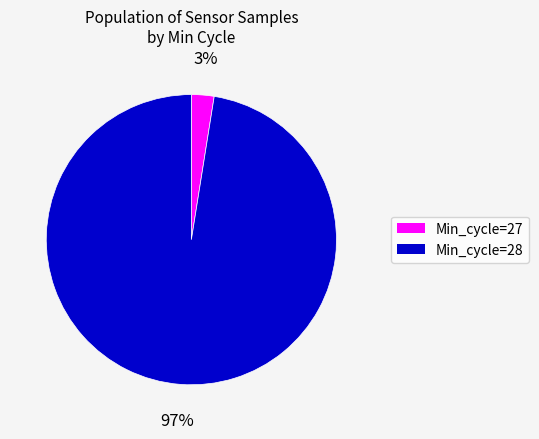

To the nearest percent, what is the average slice percentage?

50%